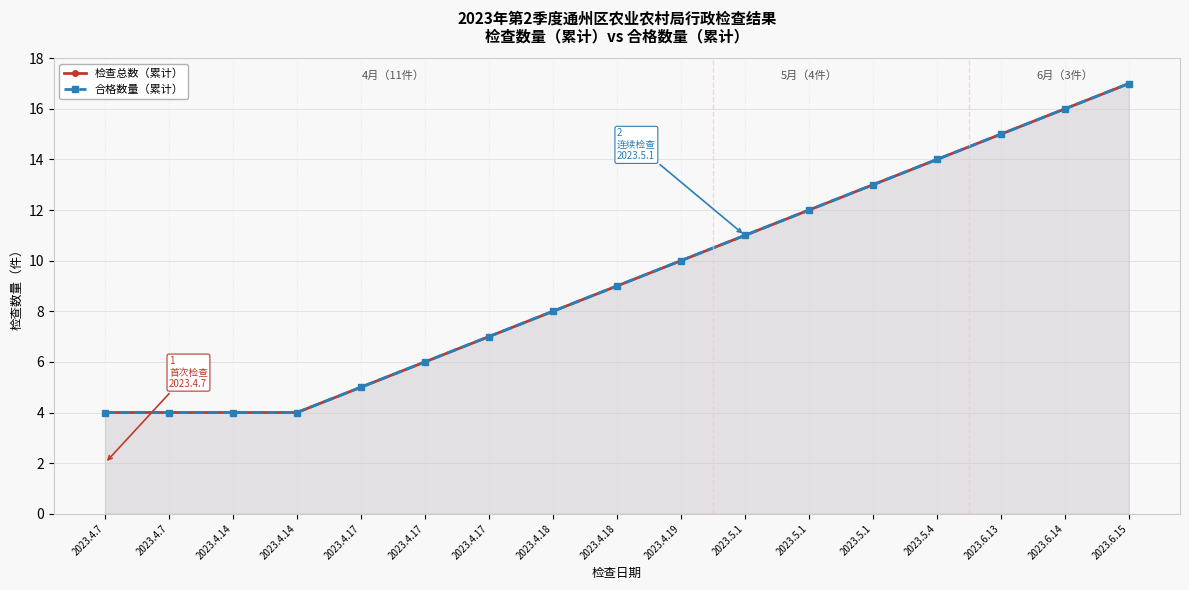

How many data points in 检查总数（累计） are above 9?

8